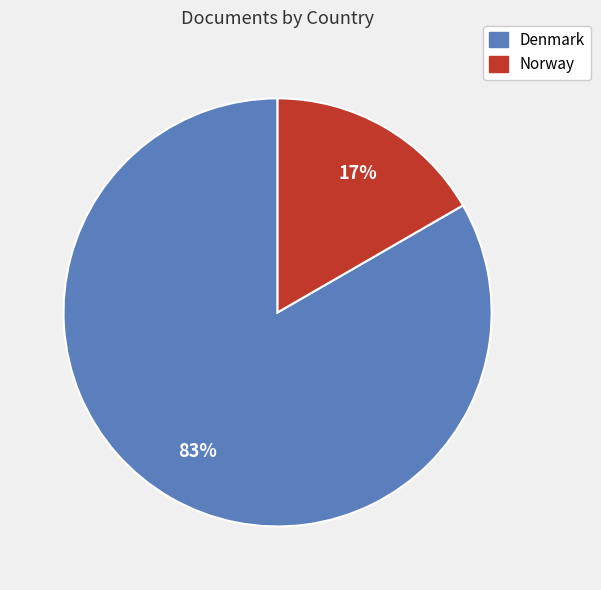

What percentage is the Norway slice, to the nearest percent?

17%